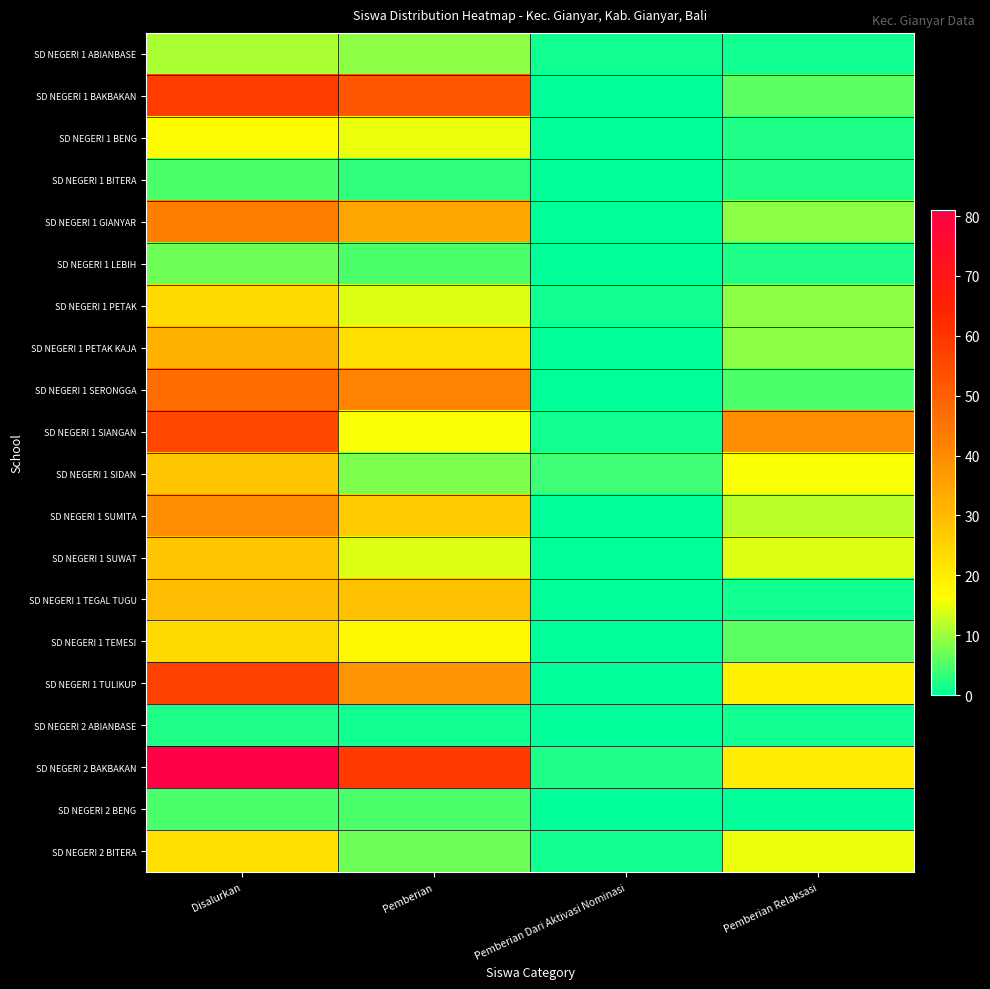

Which series has the largest total across all categories?

SD NEGERI 2 BAKBAKAN